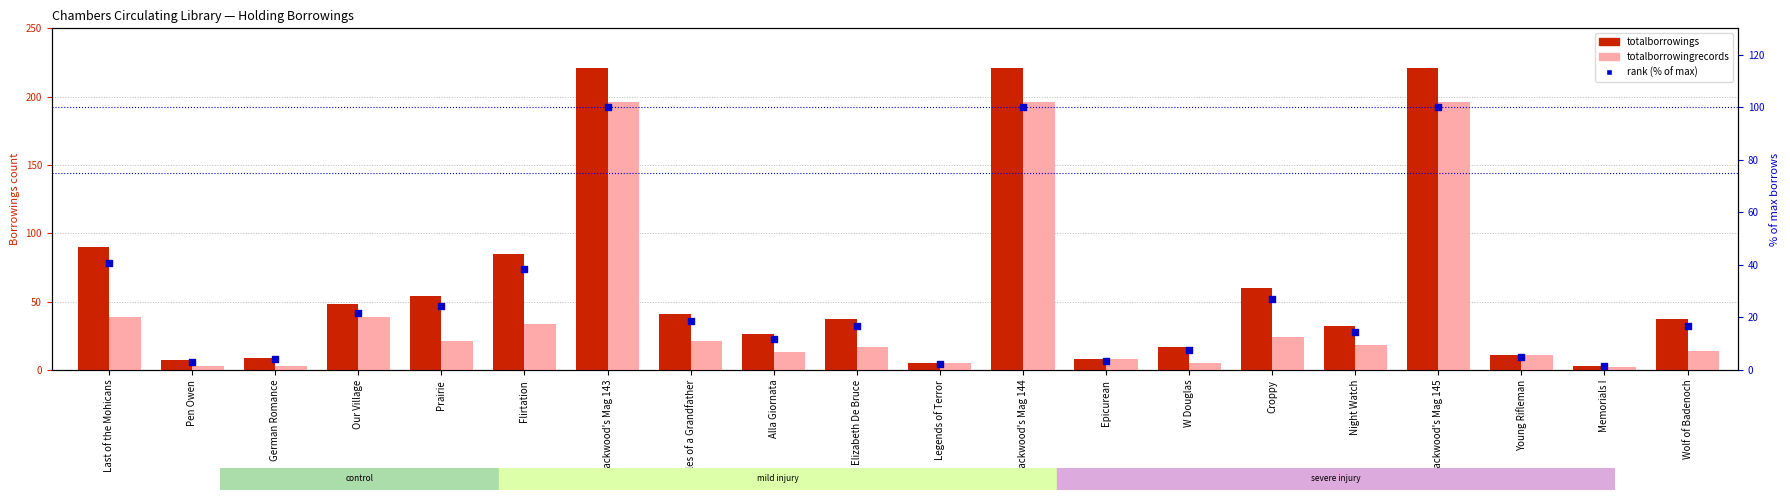

At how many categories does at least one series exceed 11?

14